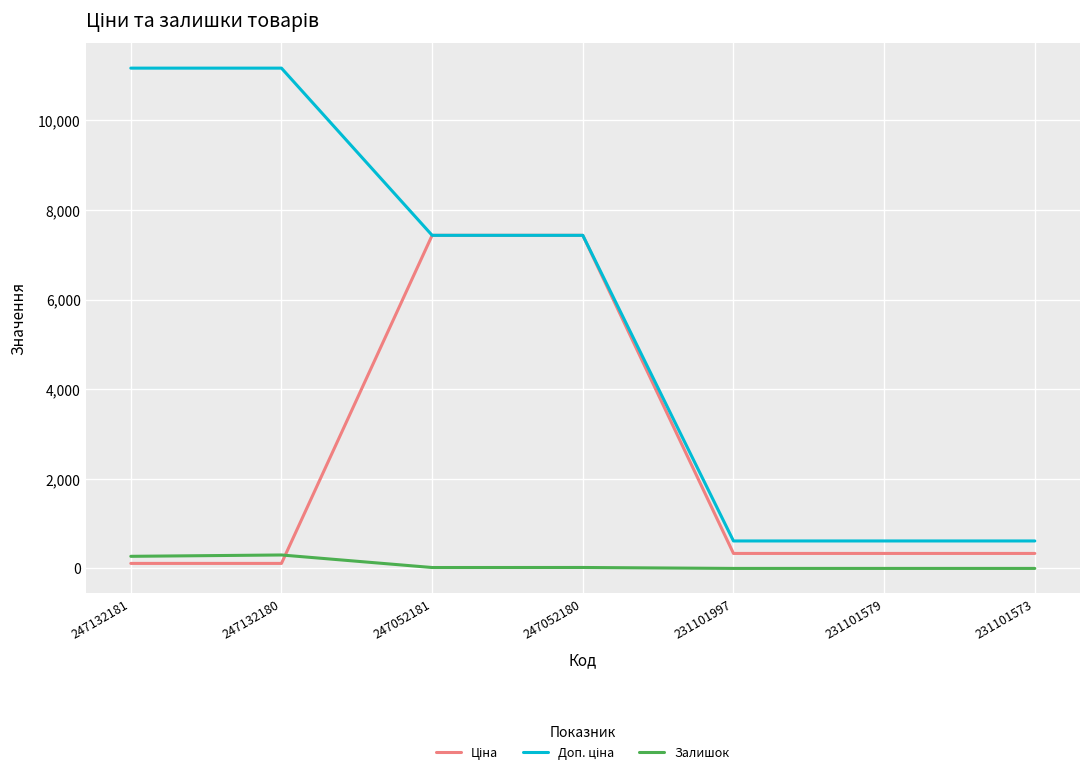

What is the total value across all series at 231101997?

947.4